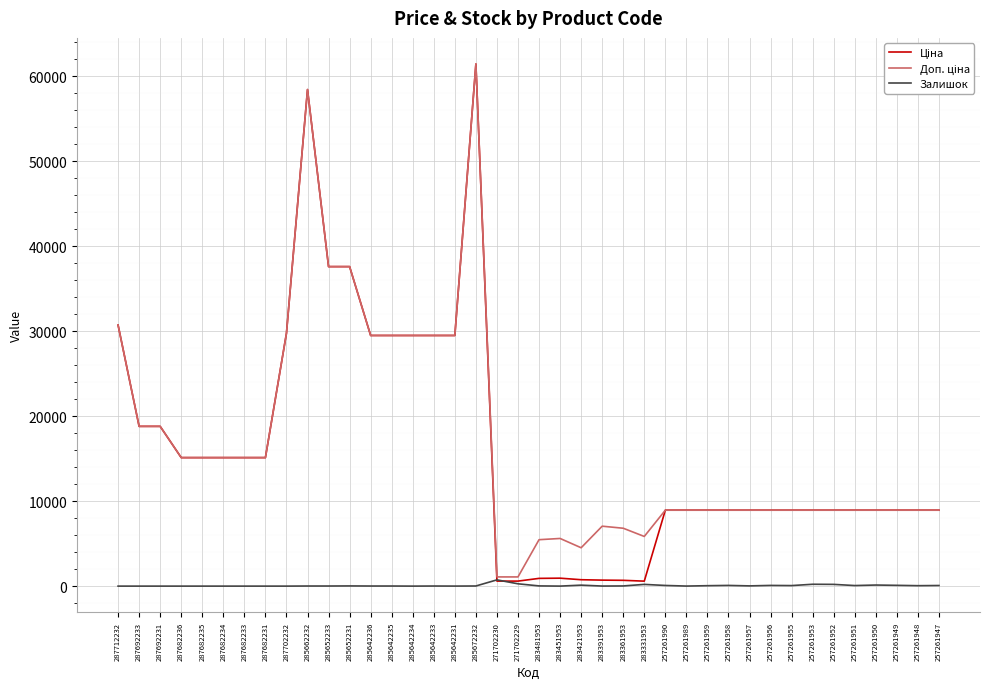

What is the total value across all series at 271702230?

2406.6